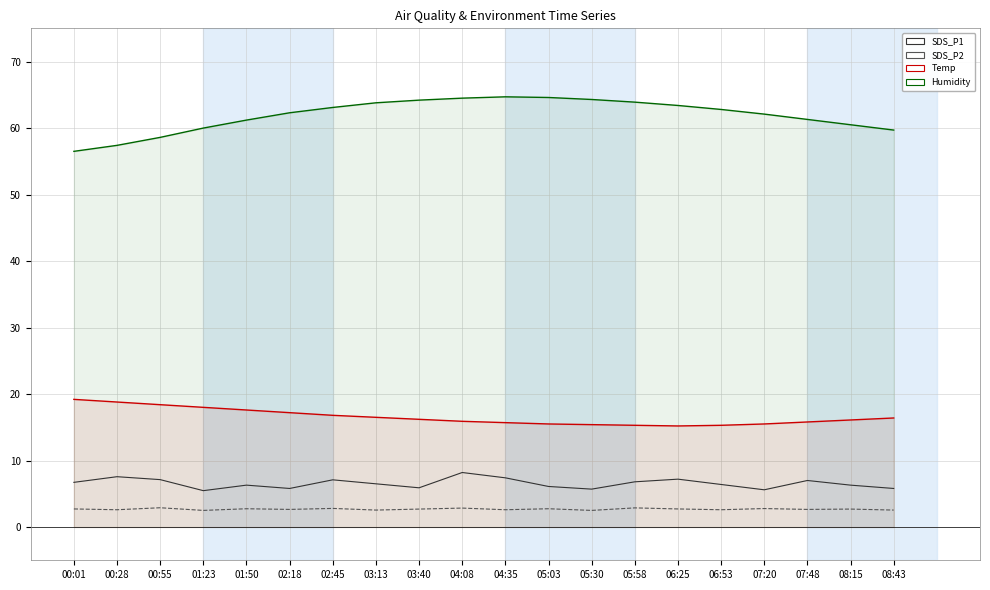

Is it true that SDS_P2 equals 3.7 at 07:48?

False